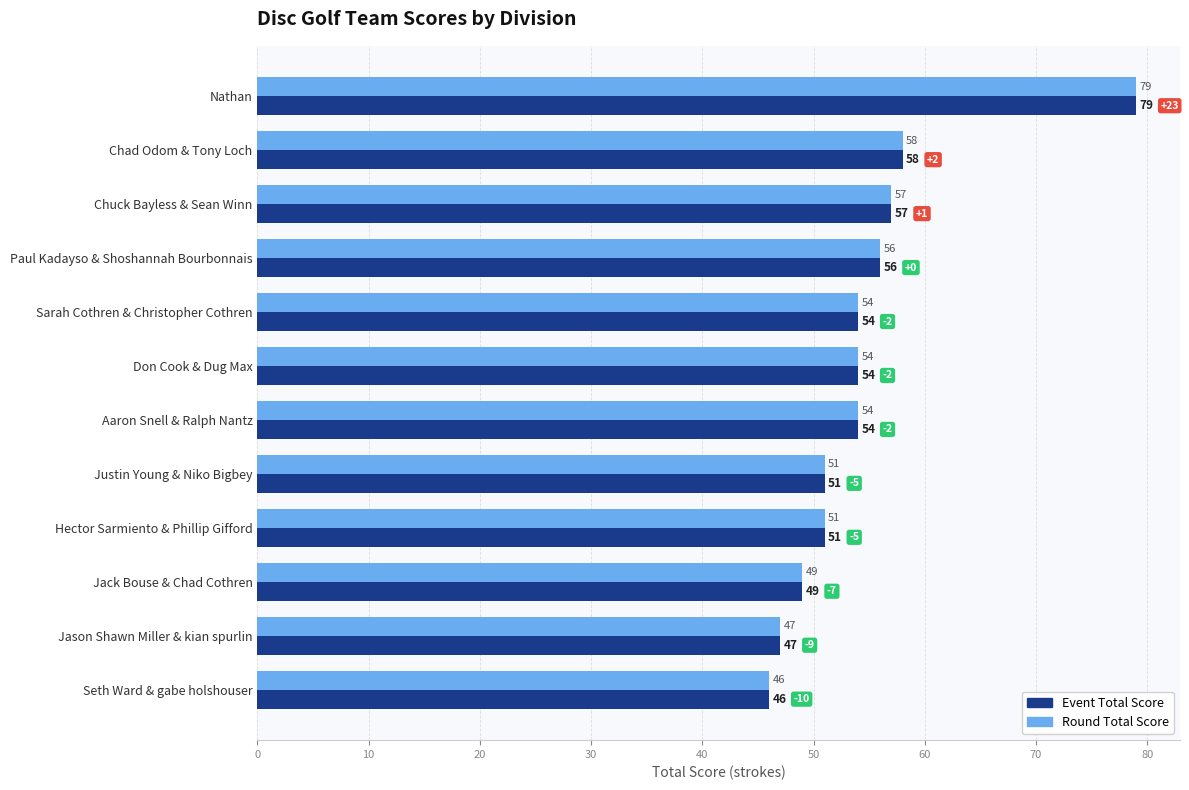

At which label is Event Total Score closest to 62?

Chad Odom & Tony Loch